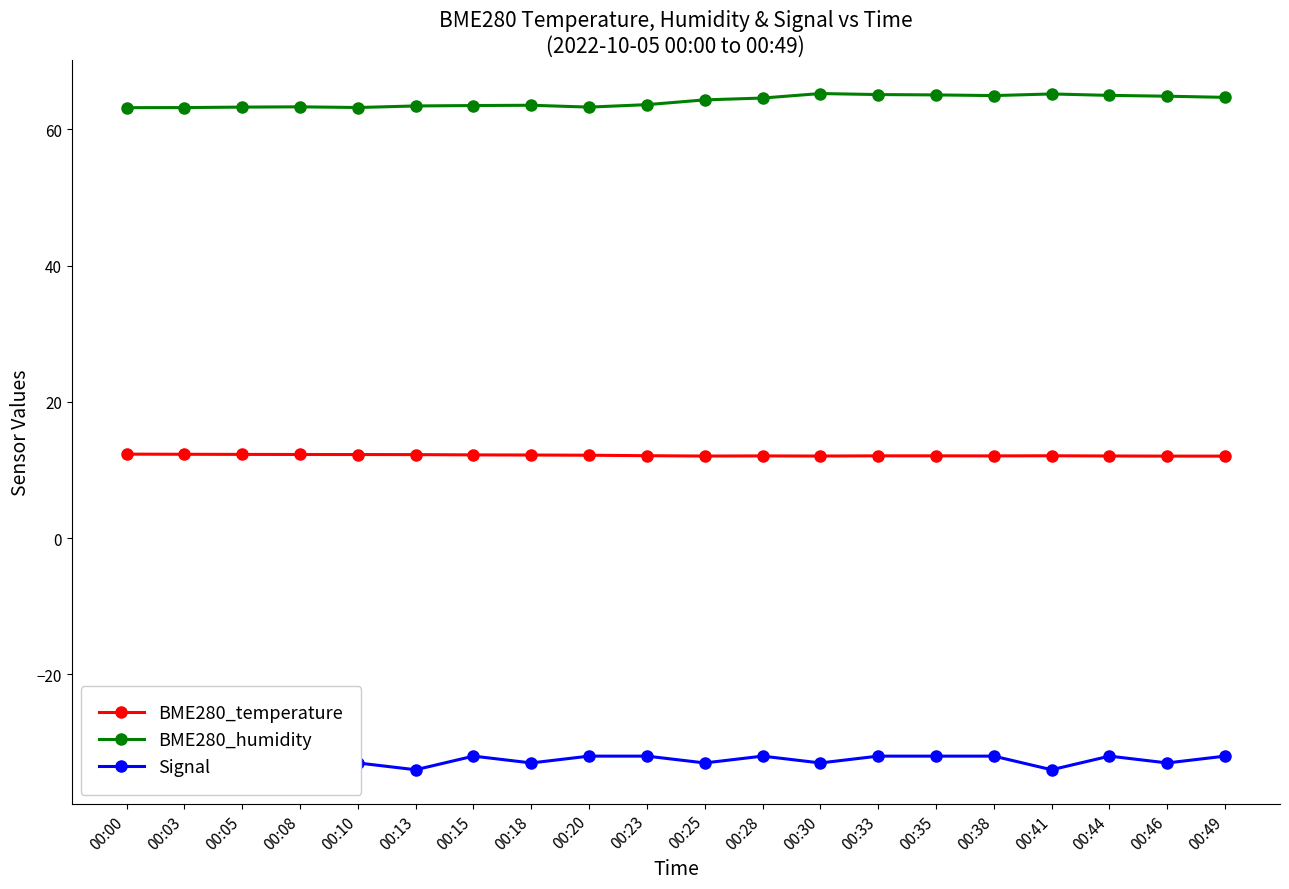

At which label does Signal reach its peak?

00:00